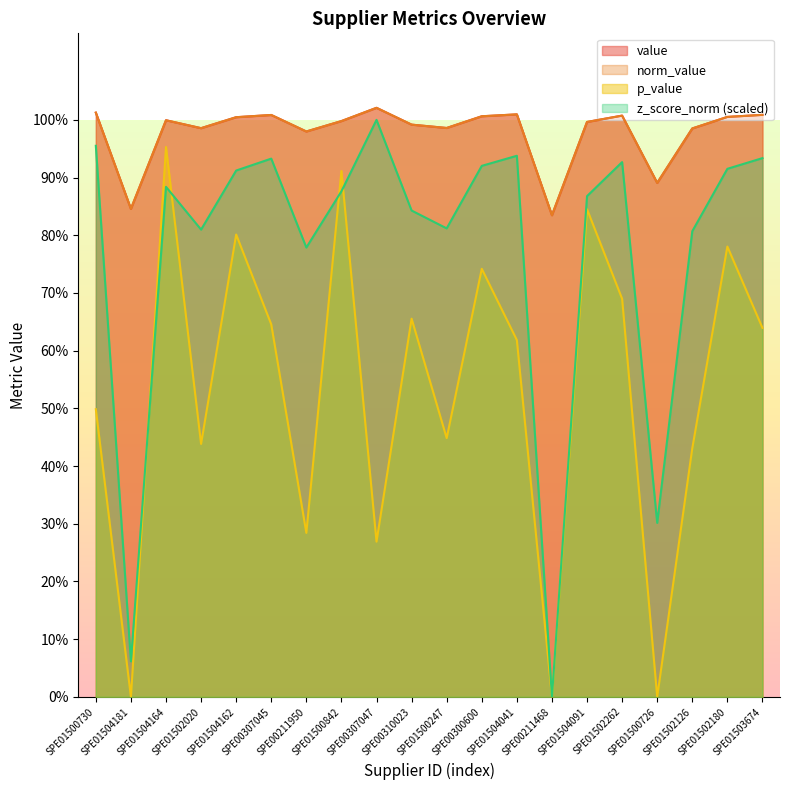

What is the sum of all z_score_norm values?

15.5